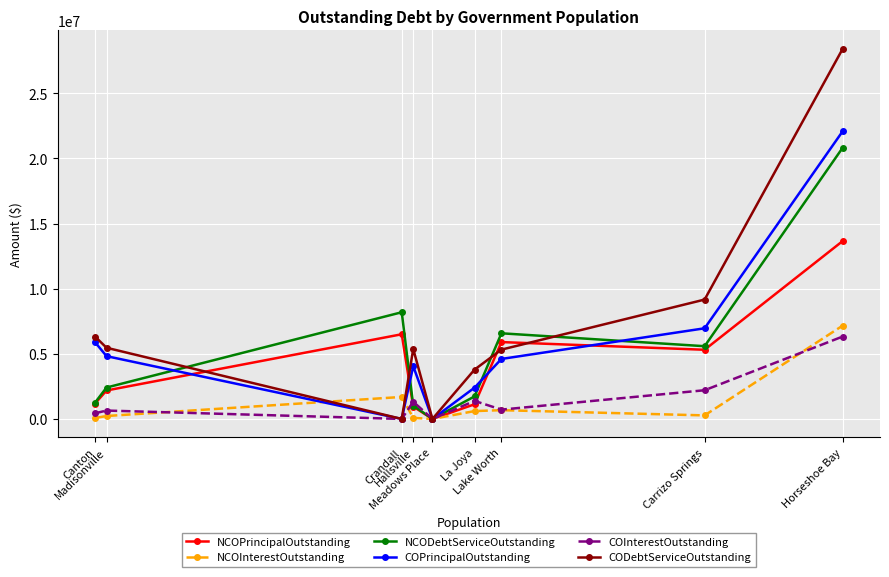

At how many categories does at least one series exceed 584842?

8